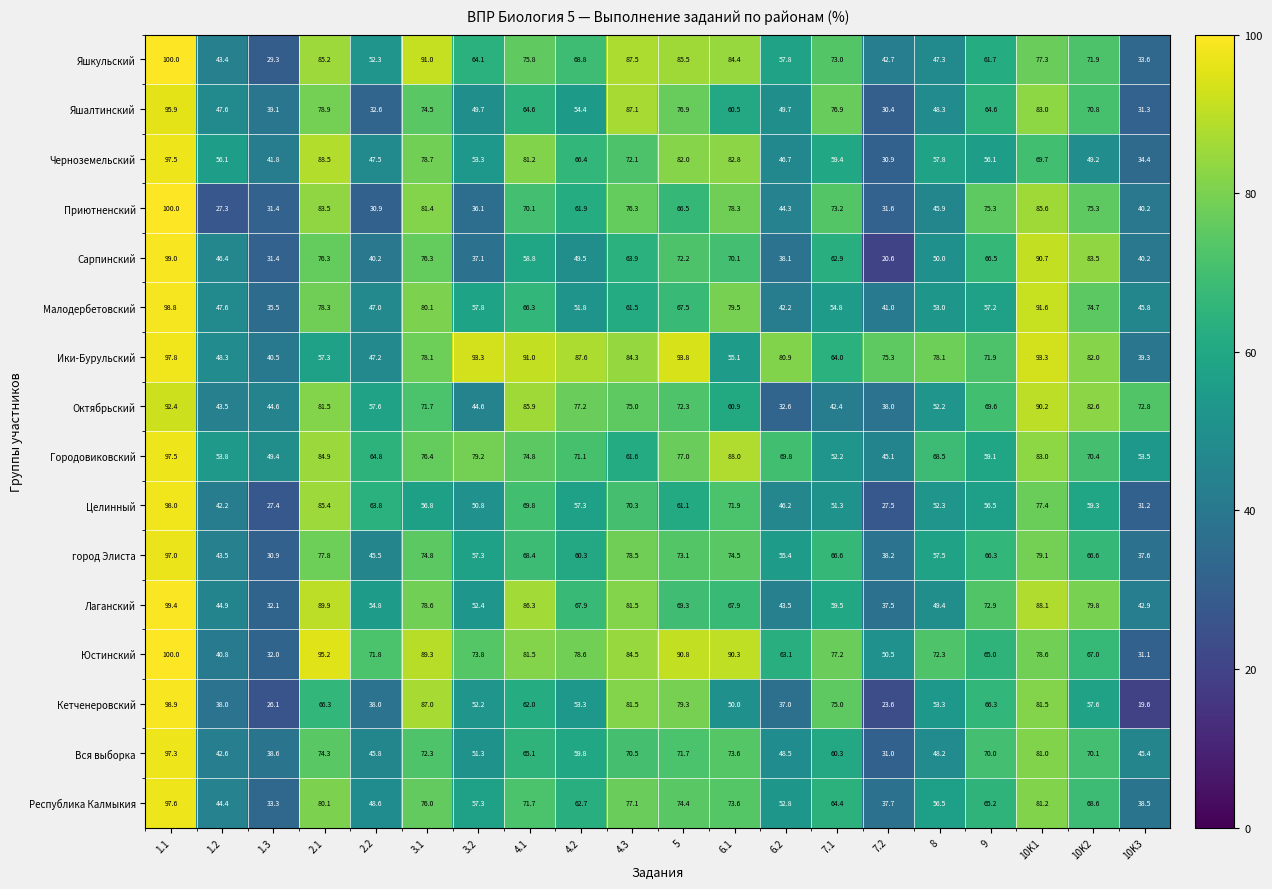

At 2.2, list the series in order from smallest to largest.

Приютненский, Яшалтинский, Кетченеровский, Сарпинский, город Элиста, Вся выборка, Малодербетовский, Ики-Бурульский, Черноземельский, Республика Калмыкия, Яшкульский, Лаганский, Октябрьский, Целинный, Городовиковский, Юстинский